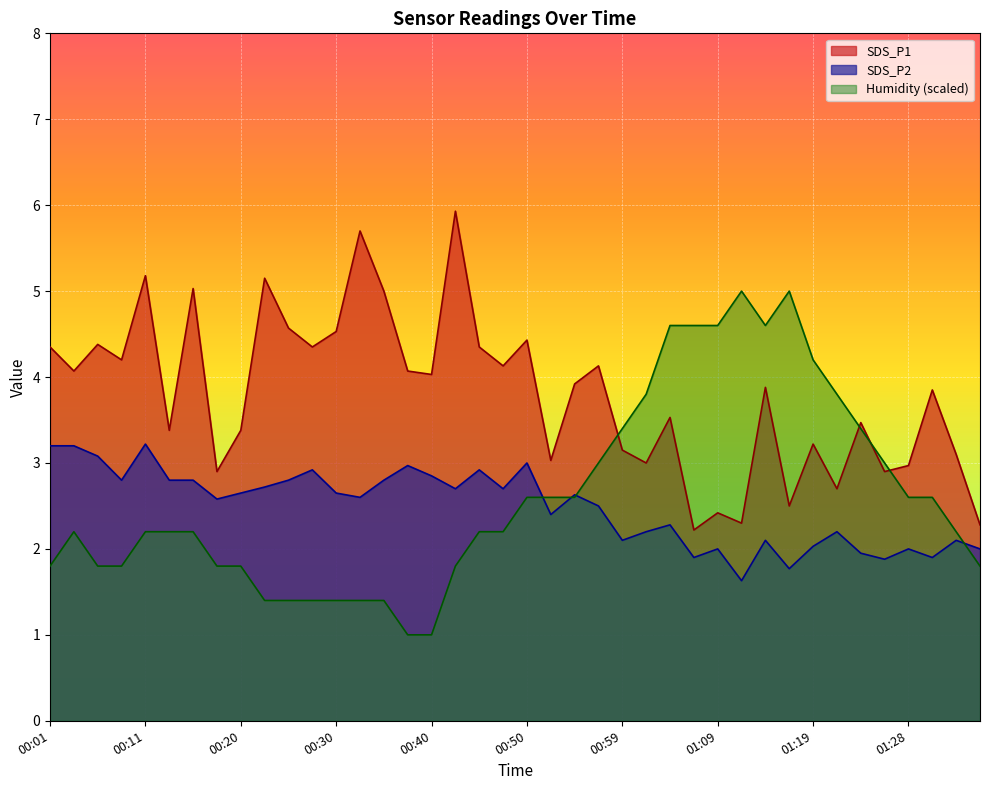

What is the label of the 3rd point from the left?

00:06